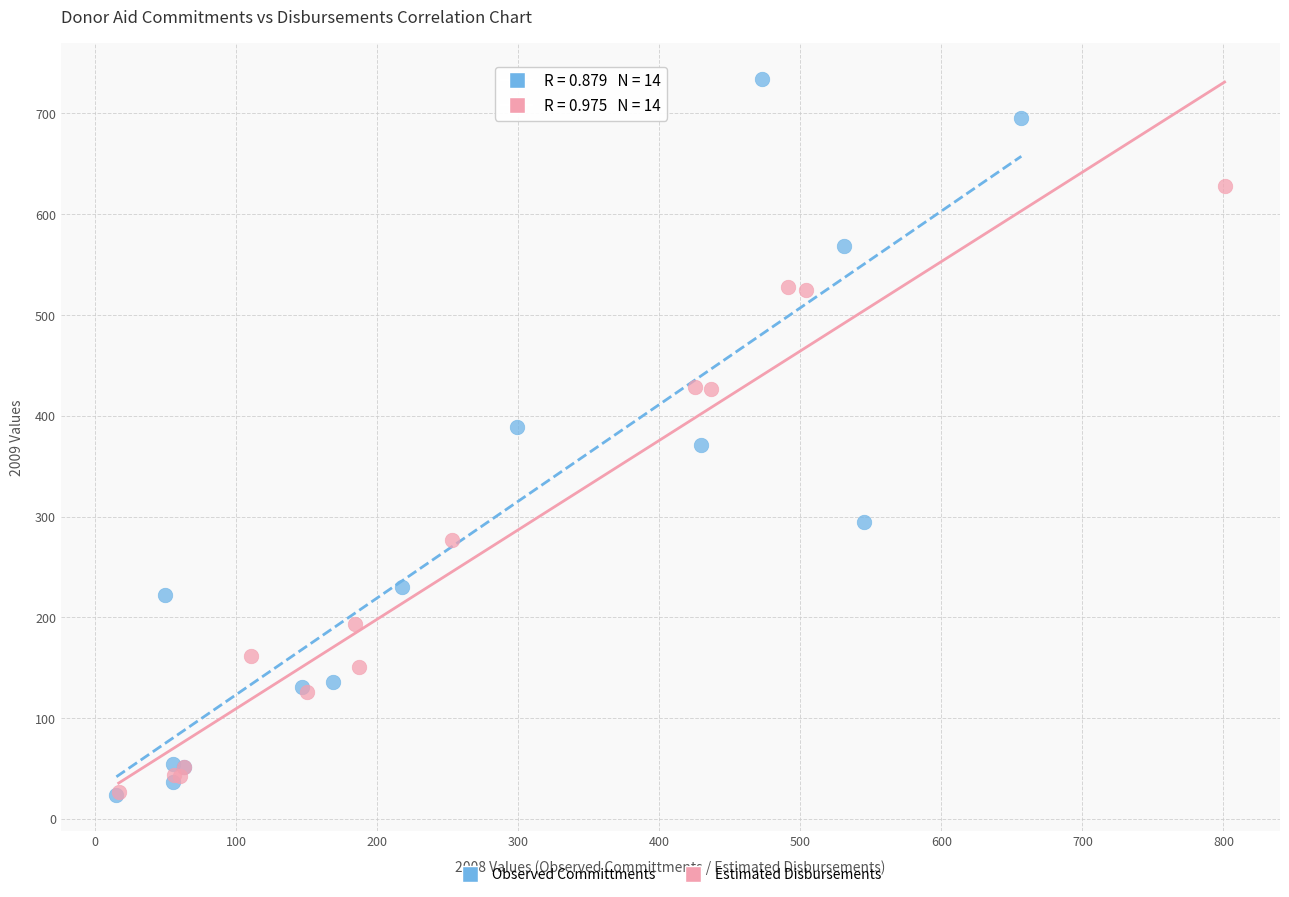

Which series has the widest spread of Y values?

Observed Committments